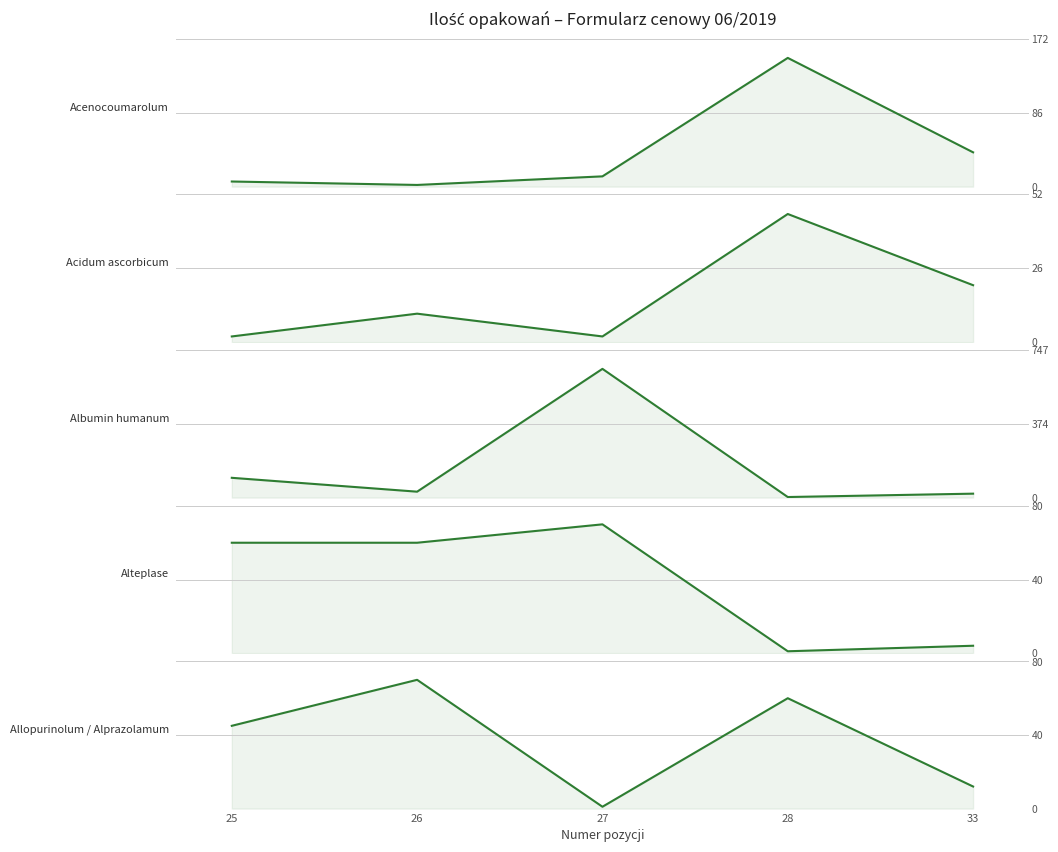

At how many categories does at least one series exceed 241?

1